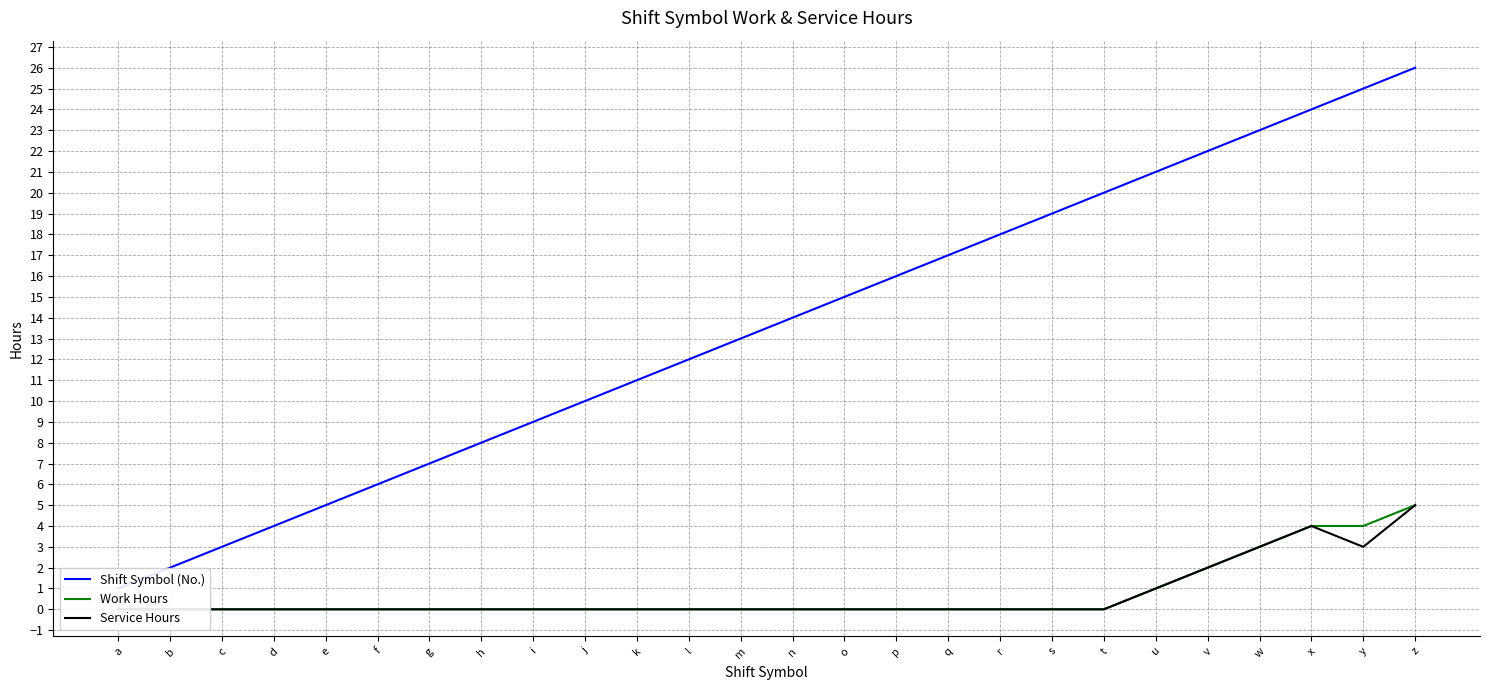

Where is Shift Symbol (No.) nearest to the value 13?

m